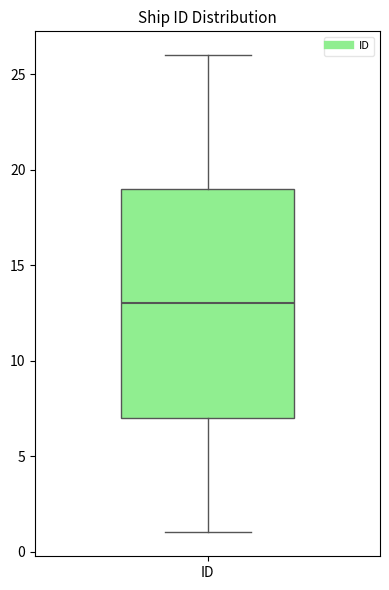

Where is the lower edge of the box for ID on the y-axis? The values are not printed on the chart, so give them approximately, as read against the axis.

7